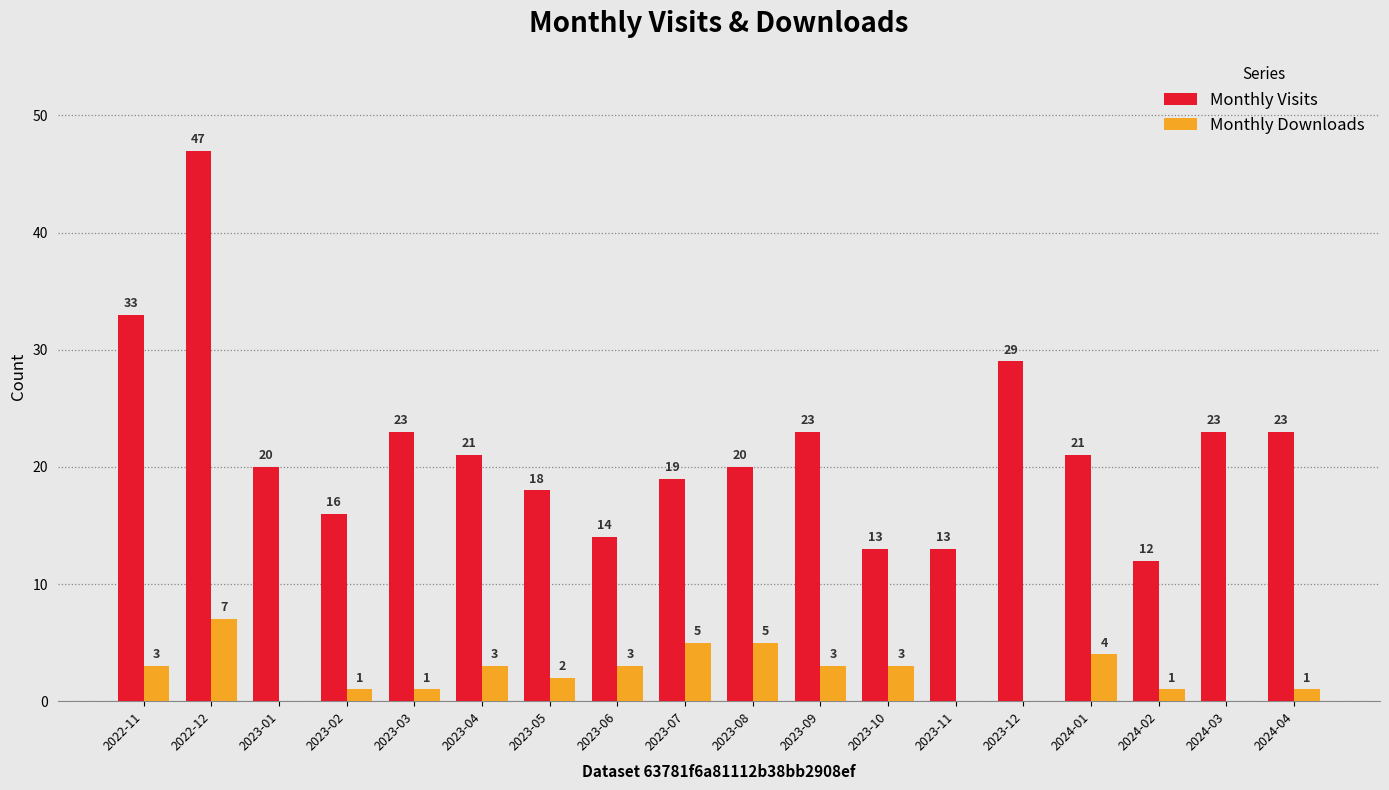

How many Monthly Downloads values are between 1 and 3?

10